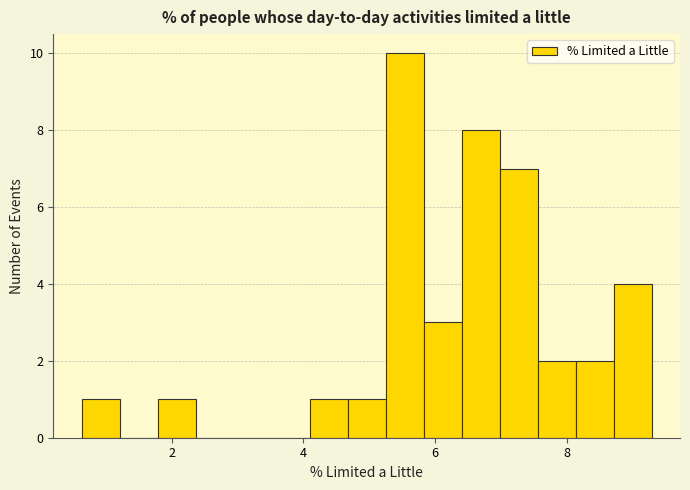

Around what value on the x-axis is the tallest bar? Give the approximate position of its centre, as read against the axis.

5.6